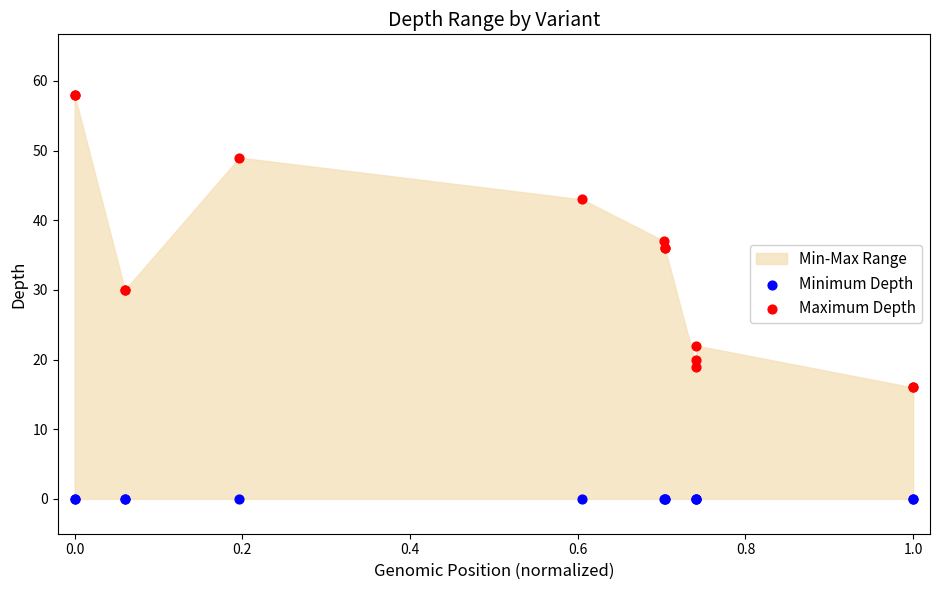

Which series contains the lowest Y value?

Minimum Depth